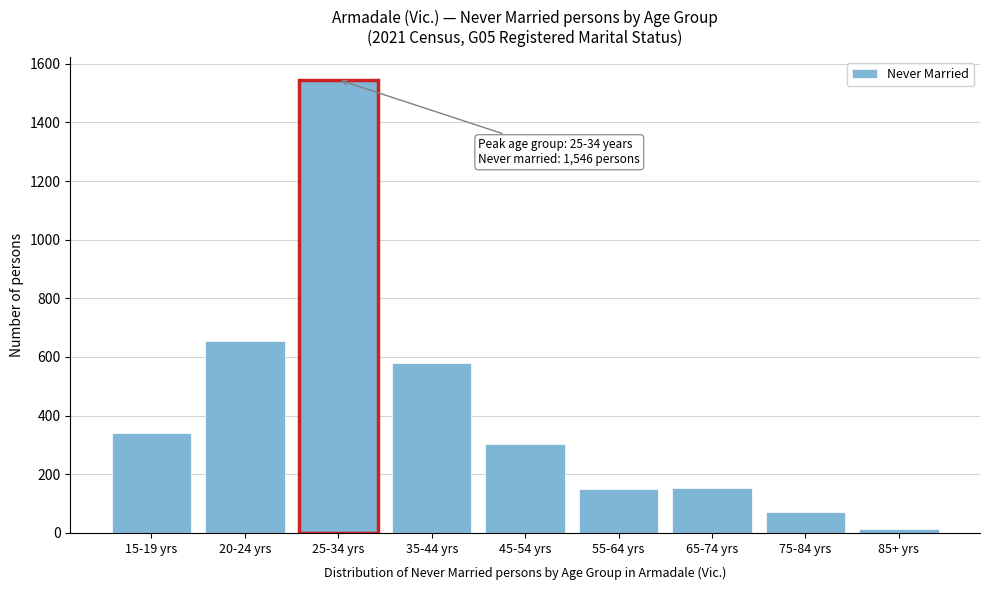

What is the change in value from 45-54 yrs to 65-74 yrs?

-148